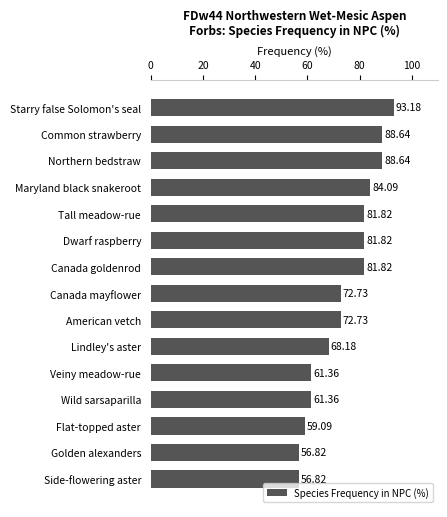

What is the label of the 3rd bar from the bottom?

Flat-topped aster